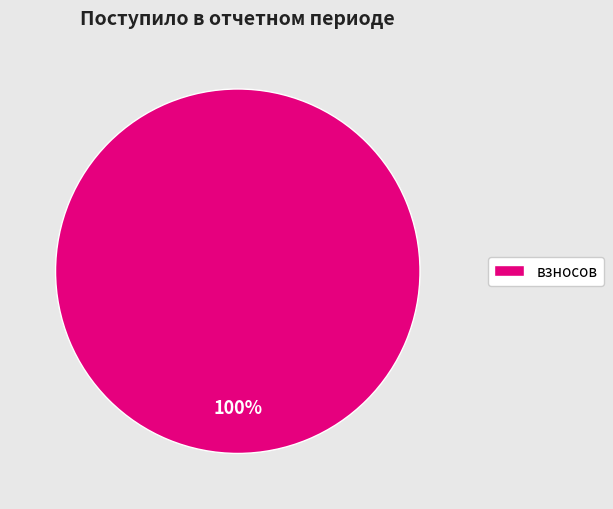

To the nearest percent, what portion does взносов represent?

100%